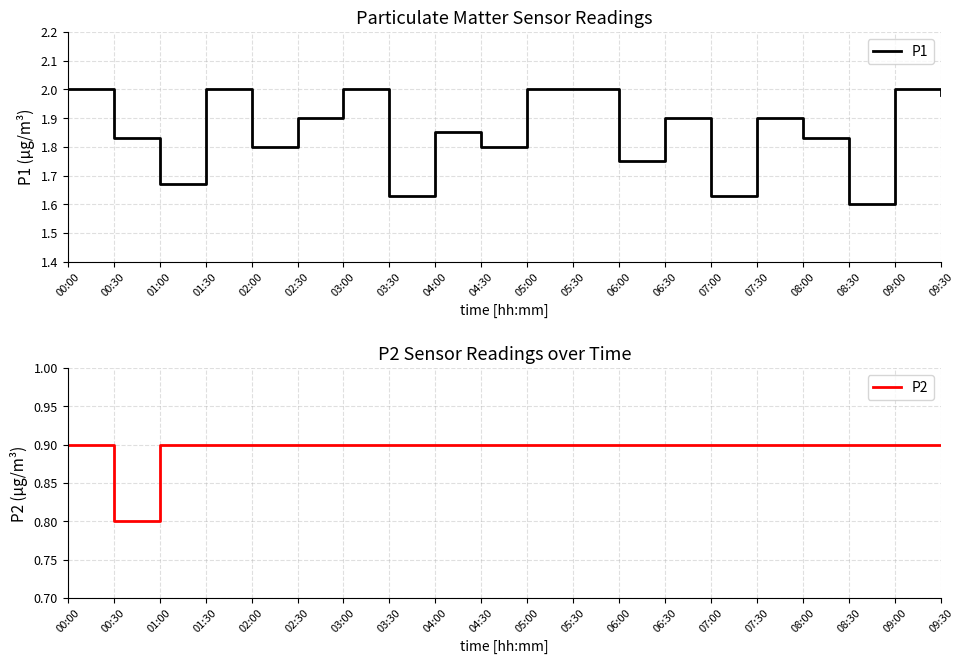

True or false: P1 and P2 cross at least once.

False